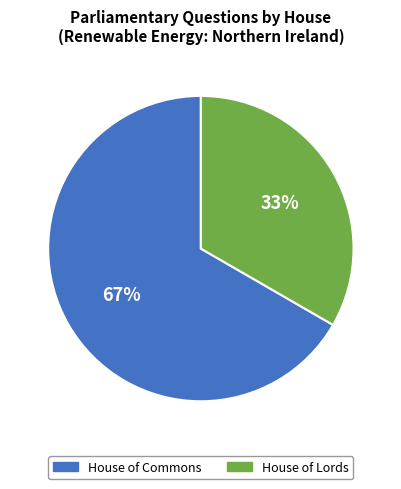

Is there a majority slice in this chart?

Yes